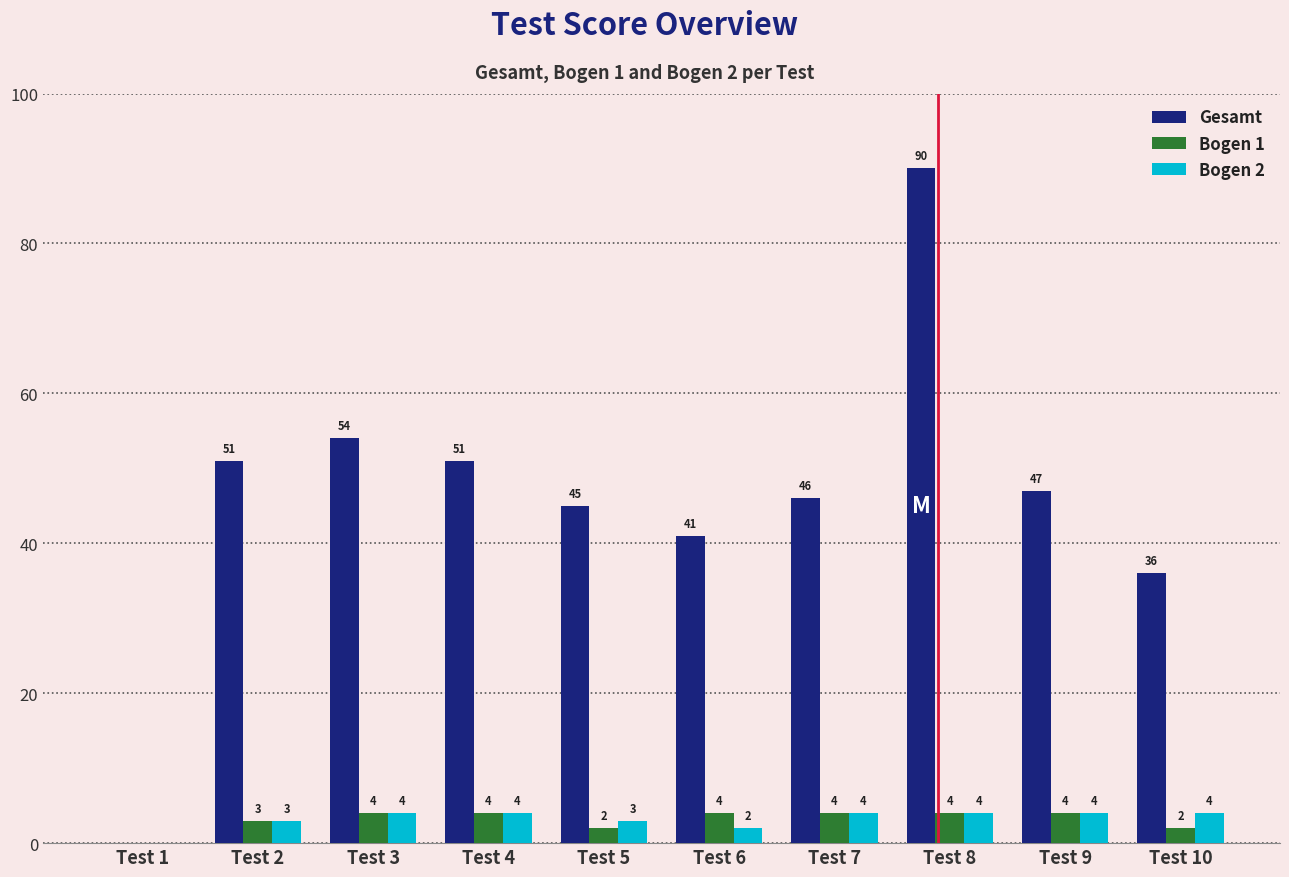

Which series changed the most between Test 1 and Test 2?

Gesamt